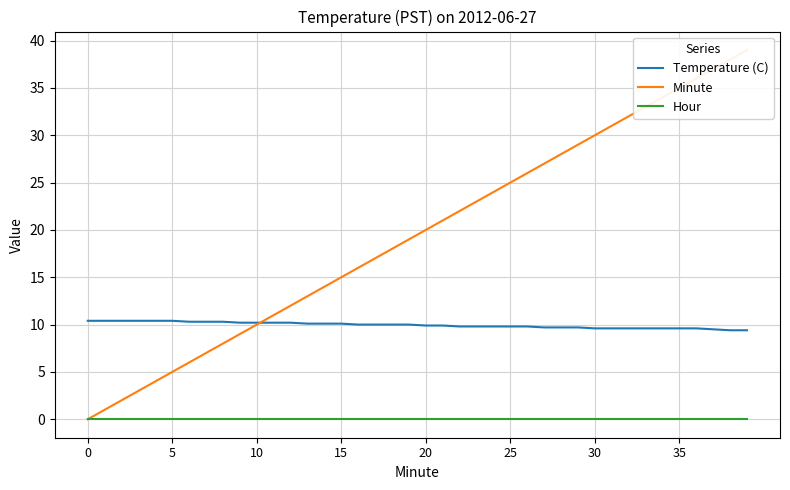

True or false: Minute has more than 0 points higher than both neighbors.

False